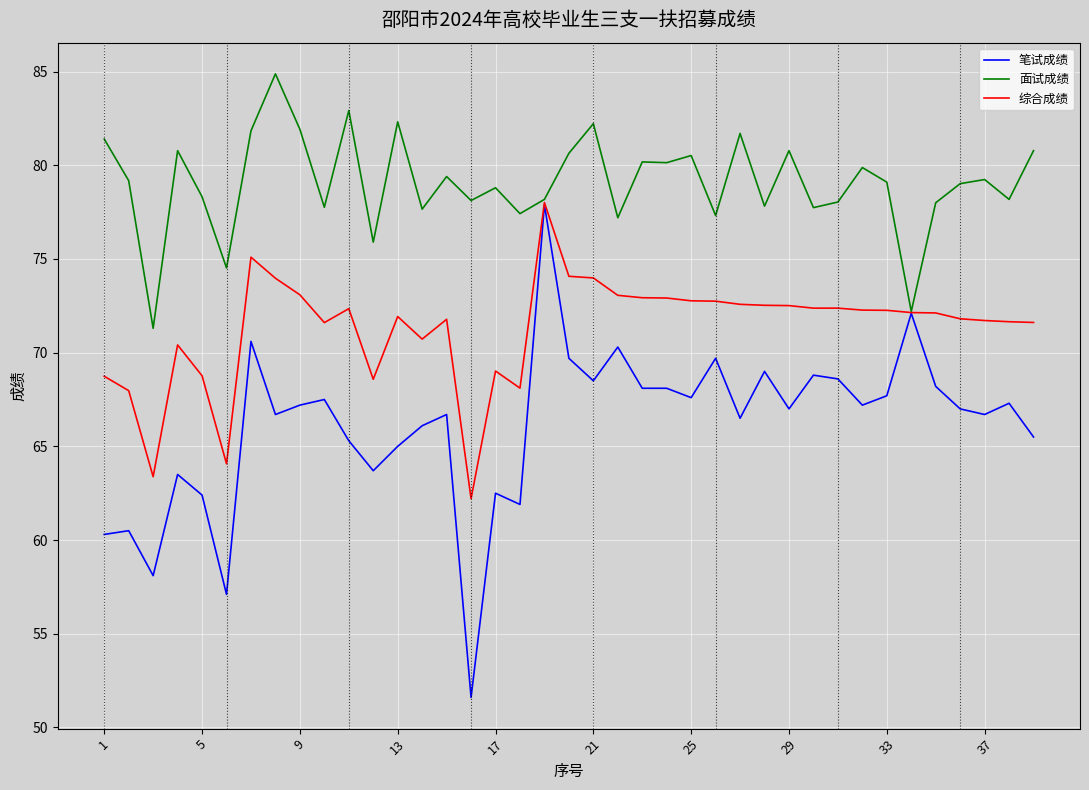

Which series has the largest total across all categories?

面试成绩